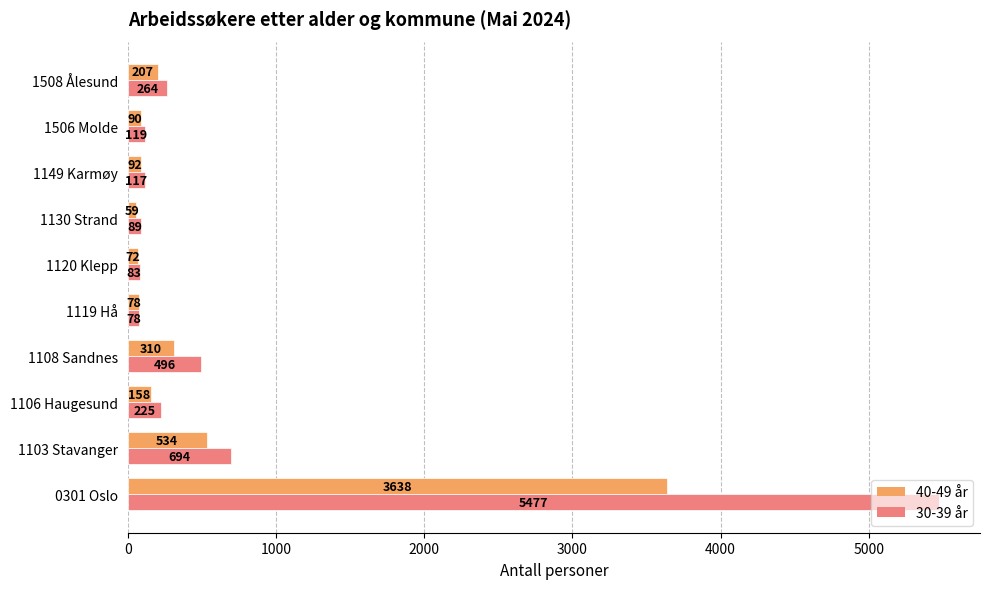

At how many categories does at least one series exceed 2485?

1